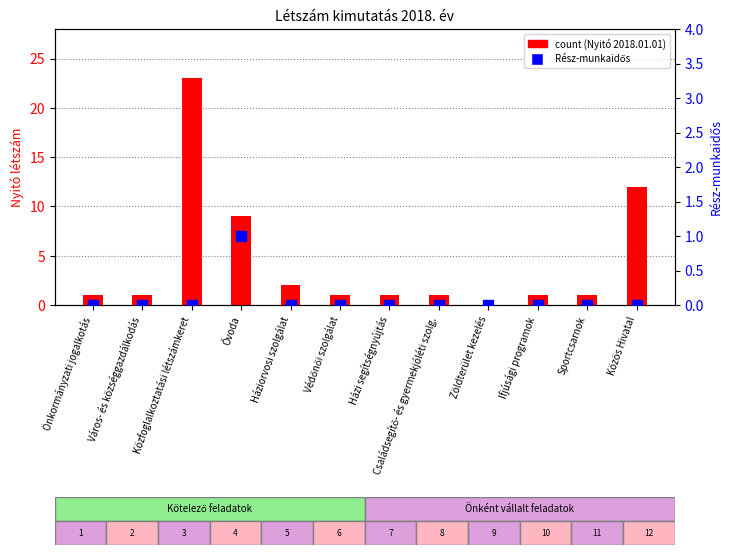

Which series contains the lowest Y value?

count